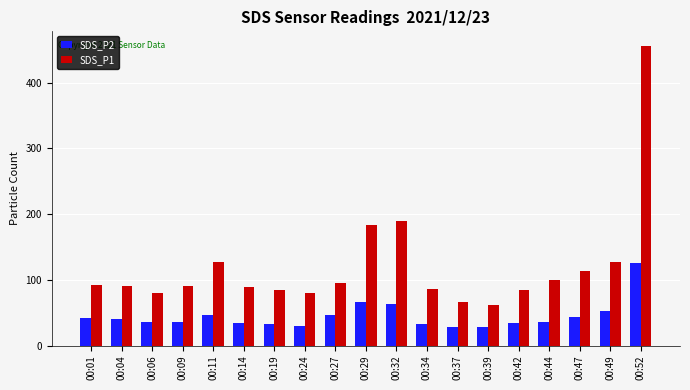

At how many categories does at least one series exceed 328?

1